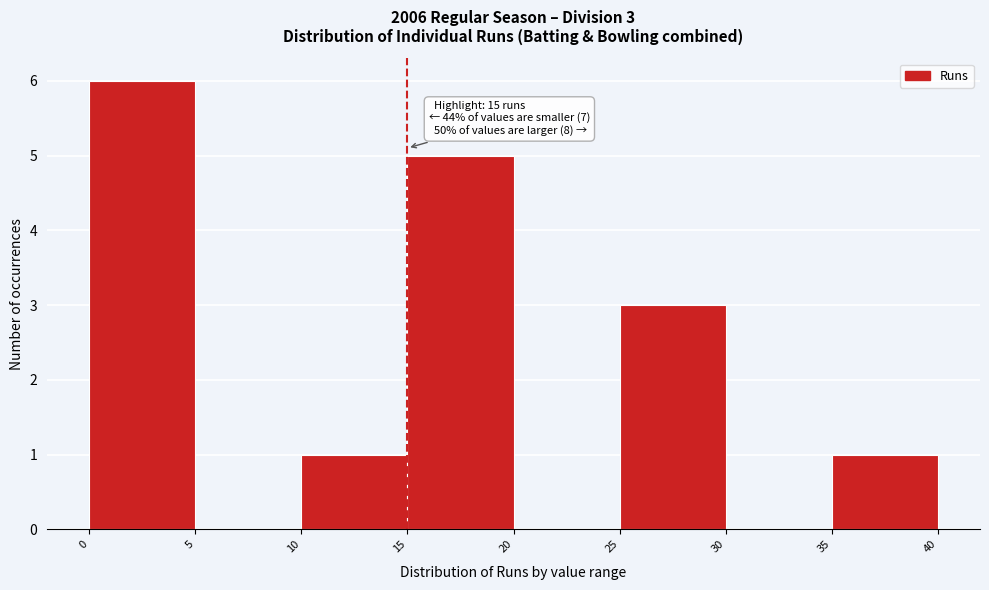

Which range on the x-axis has the tallest bar?

0 to 5